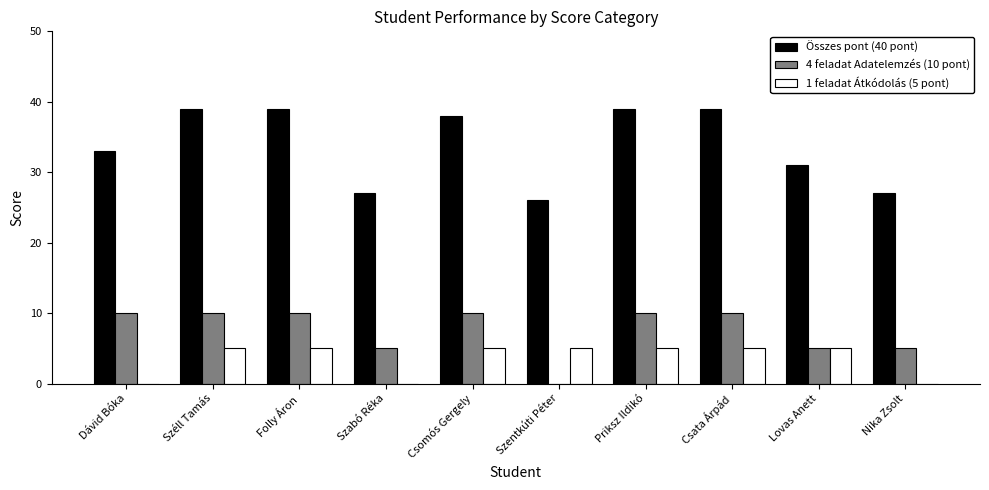

What is the difference between the 4 feladat Adatelemzés (10 pont) values at Folly Áron and Lovas Anett?

5